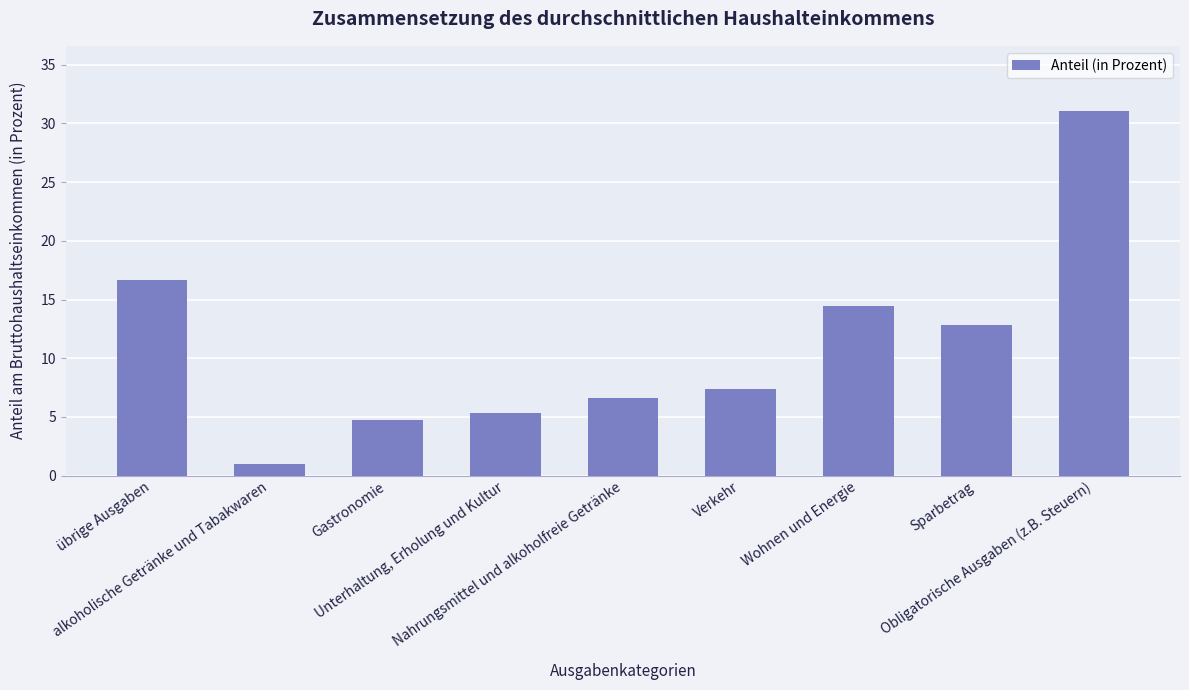

Does the chart contain stacked bars?

No